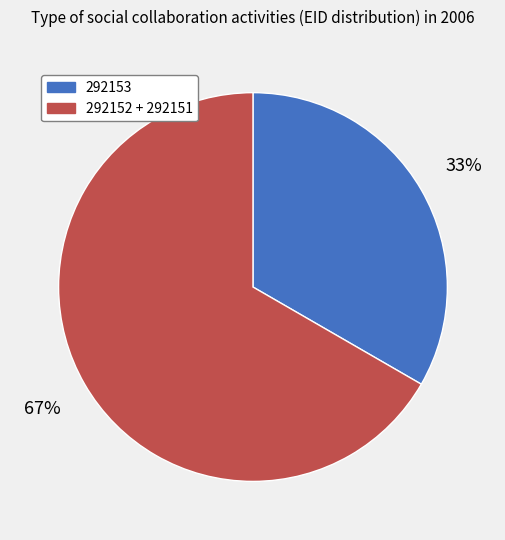

To the nearest percent, what is the average slice percentage?

50%